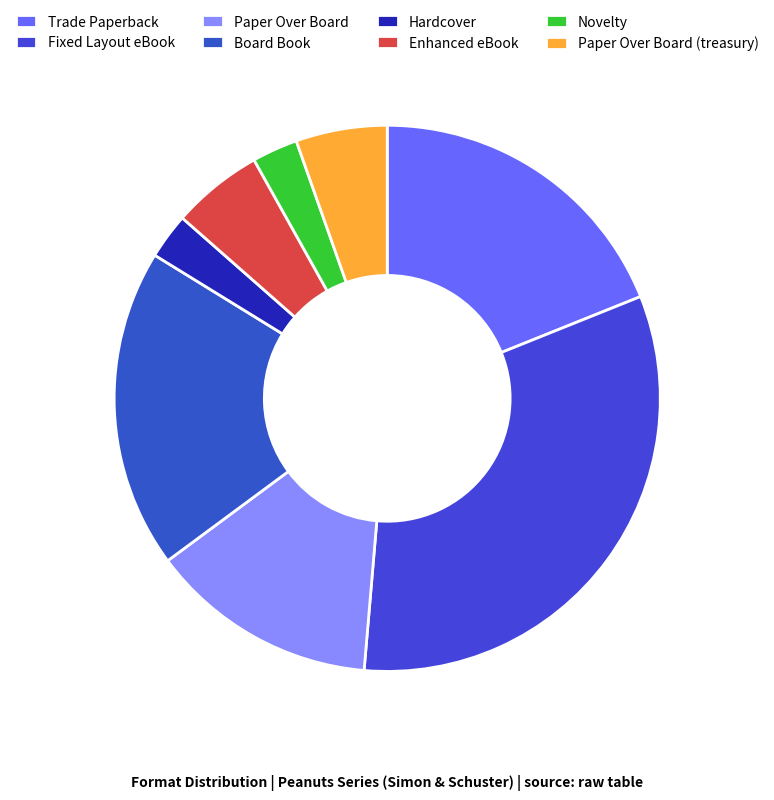

True or false: Paper Over Board (treasury) accounts for 18% of the total.

False